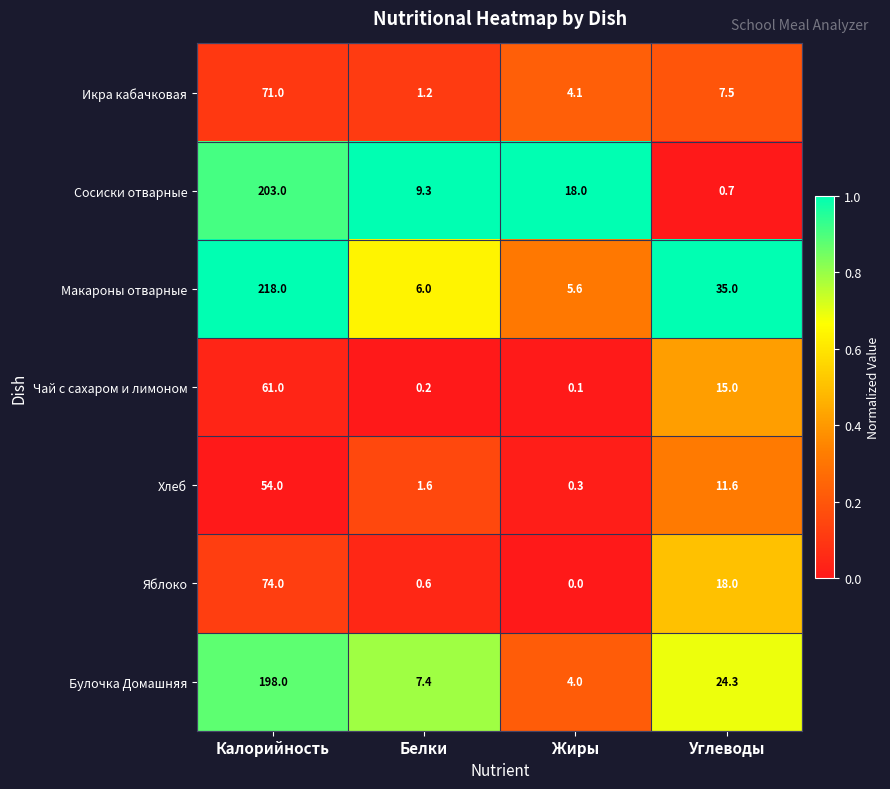

What is the difference between the maximum and minimum values in the Булочка Домашняя series?

194.0